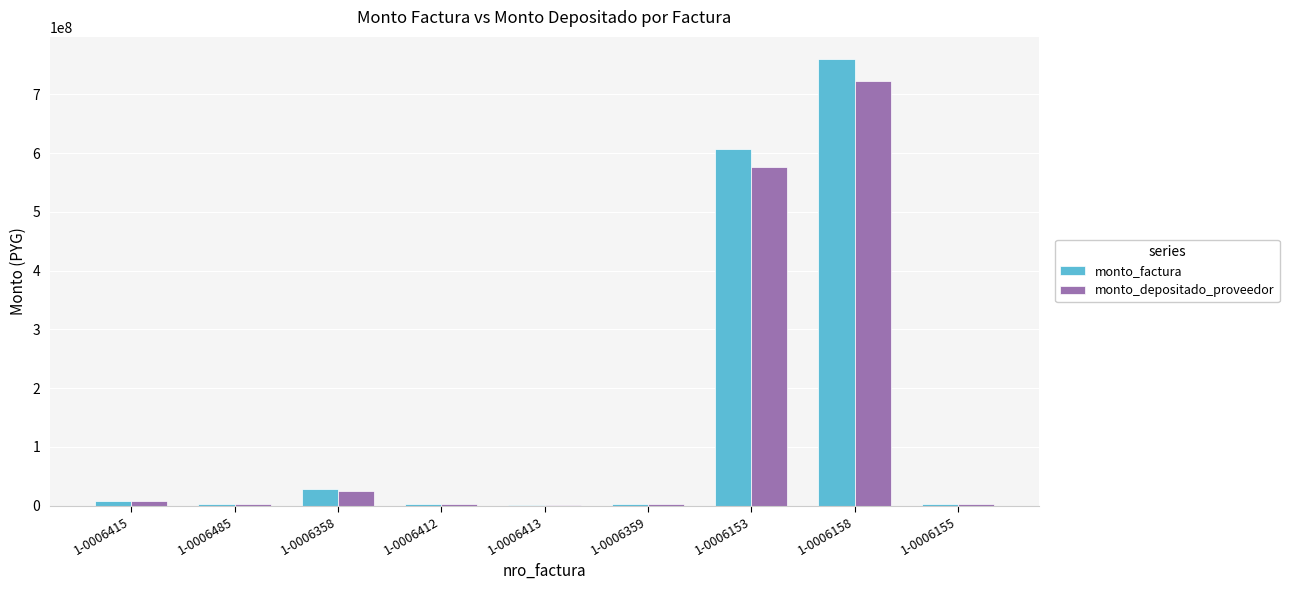

What is the maximum value shown in the chart?

760000000